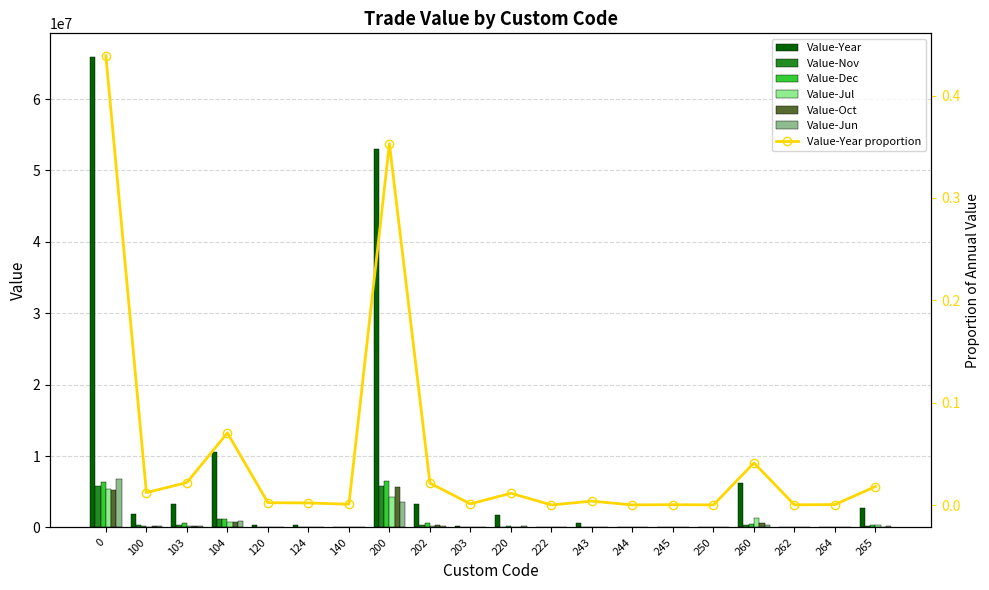

How many bars are there in total?

120